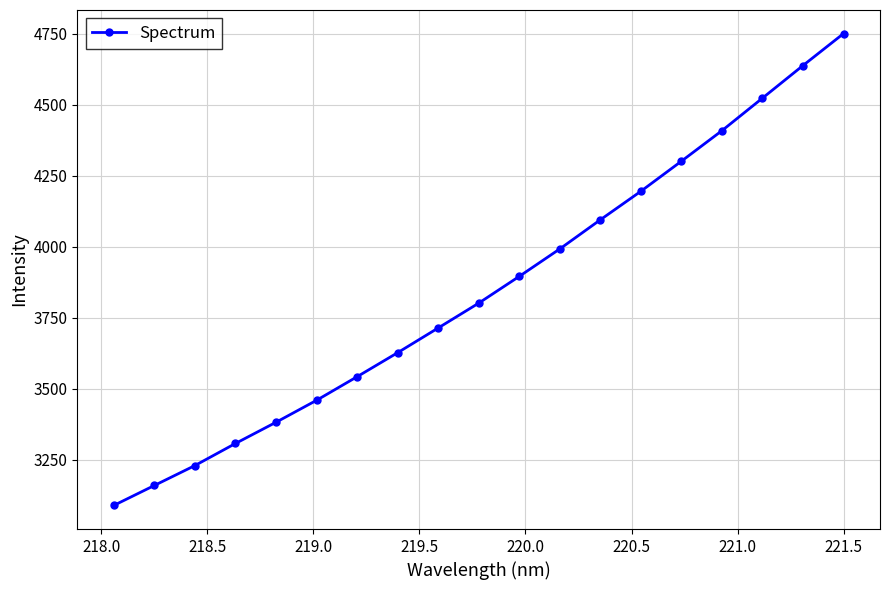

What is the minimum value shown in the chart?

3088.8